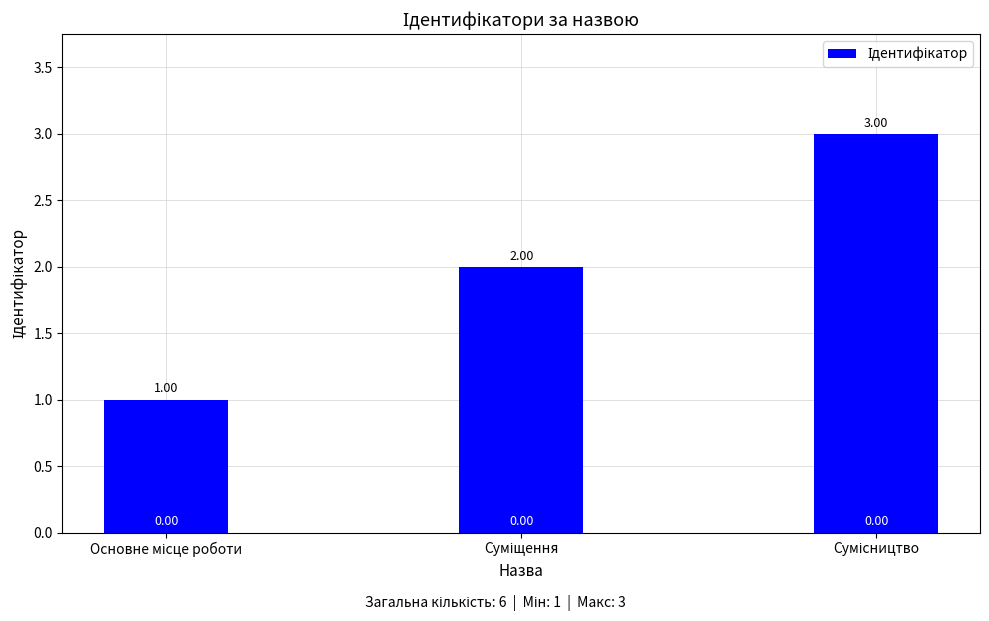

What is the sum of all values?

6